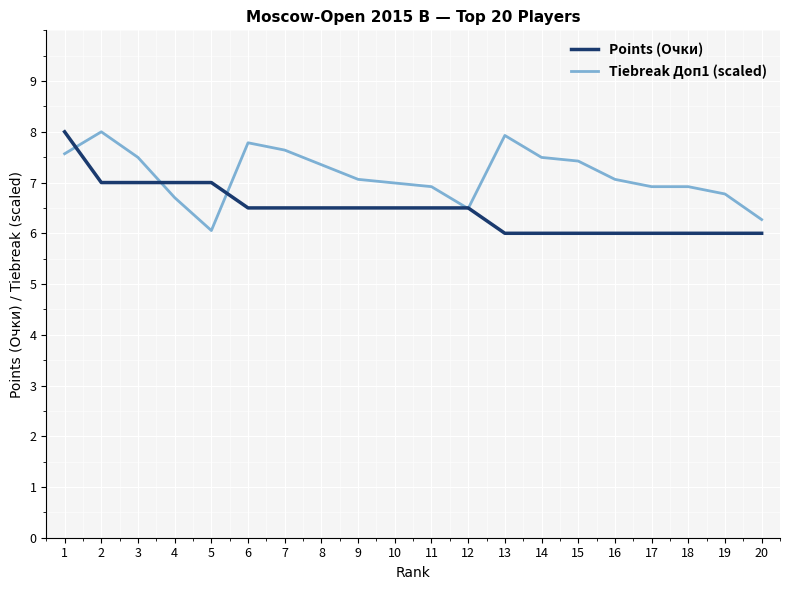

How many lines are shown in the chart?

2